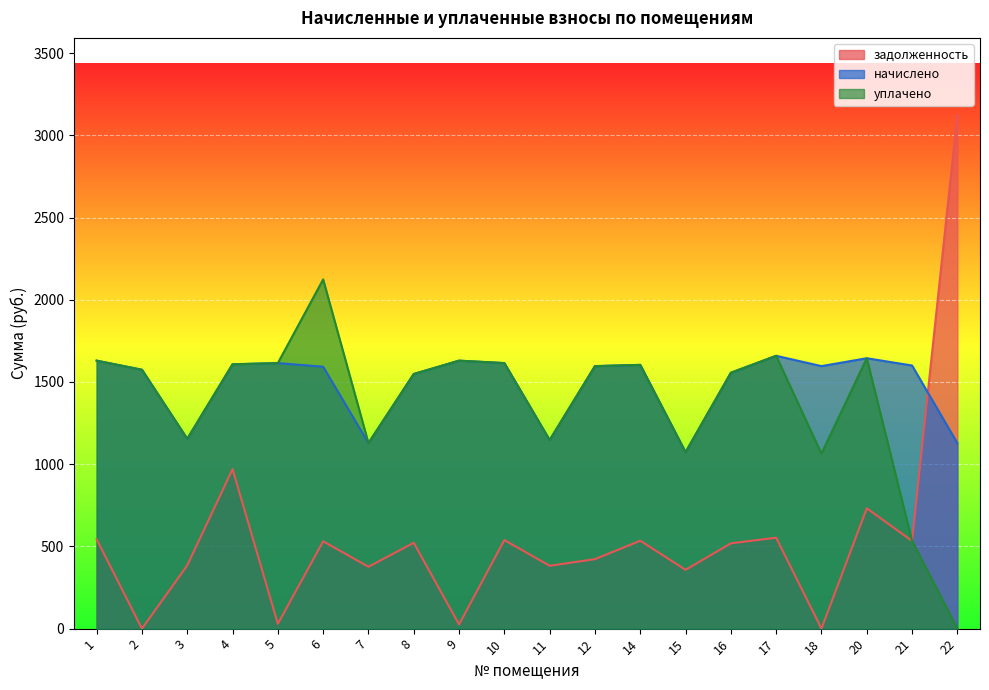

The задолженность series shows 1427.3 at 2. True or false?

False